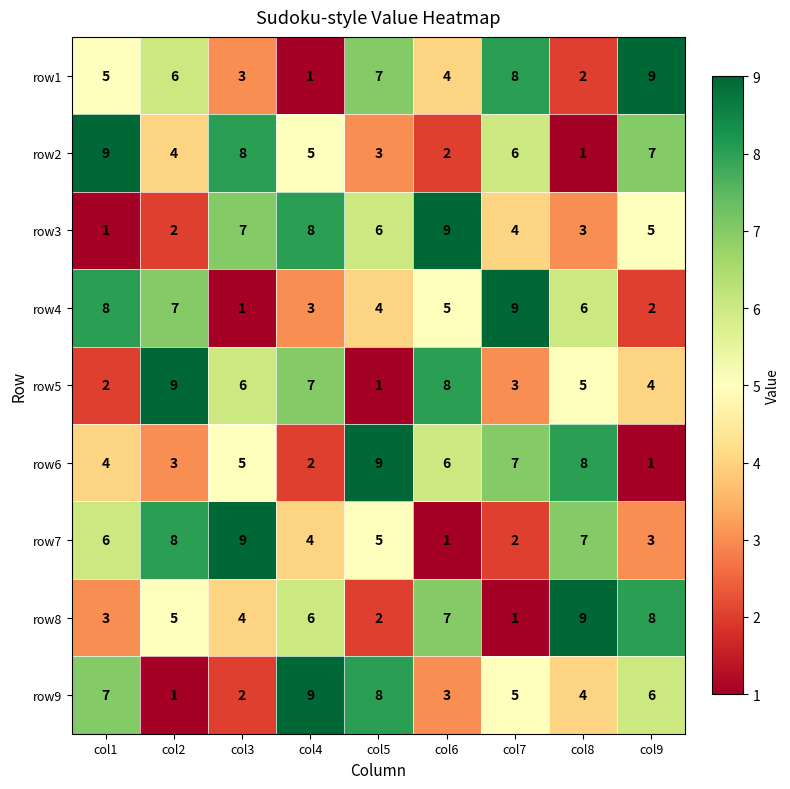

What is the total value across all series at col8?

45